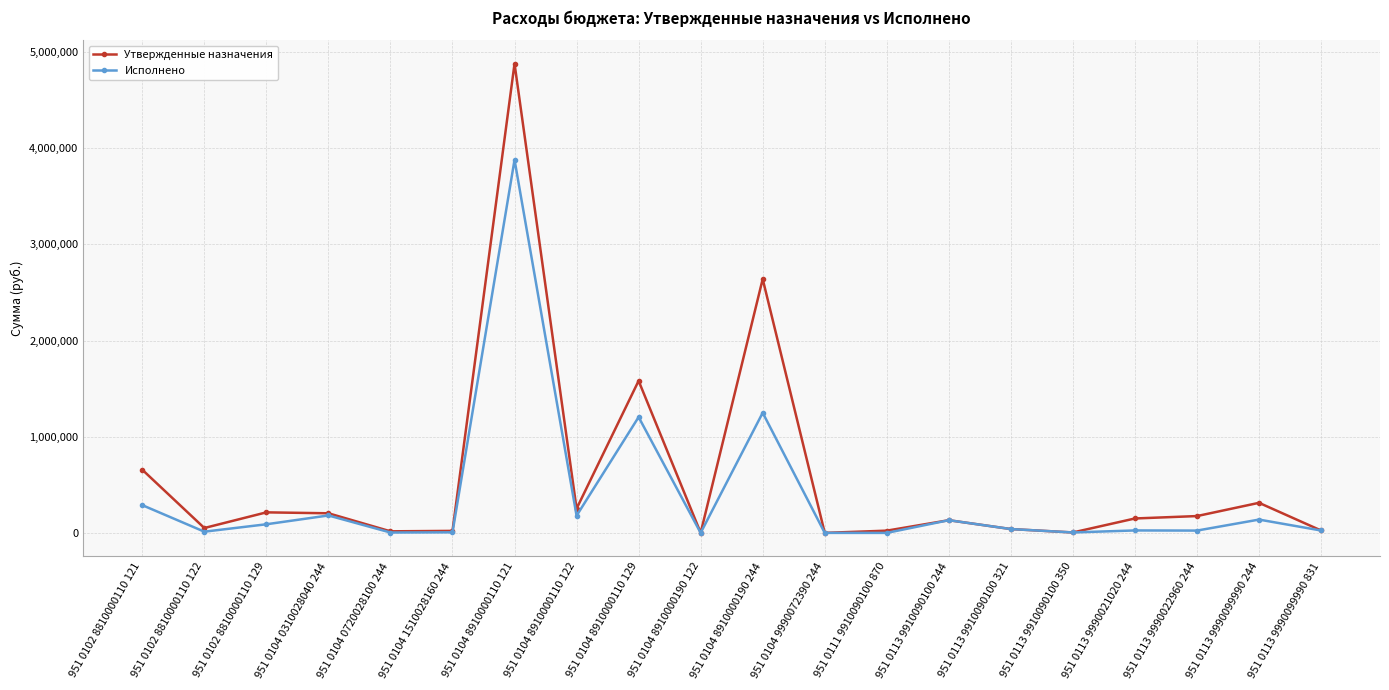

Is it true that Утвержденные назначения equals 1195667.6 at 951 0104 8910000190 244?

False